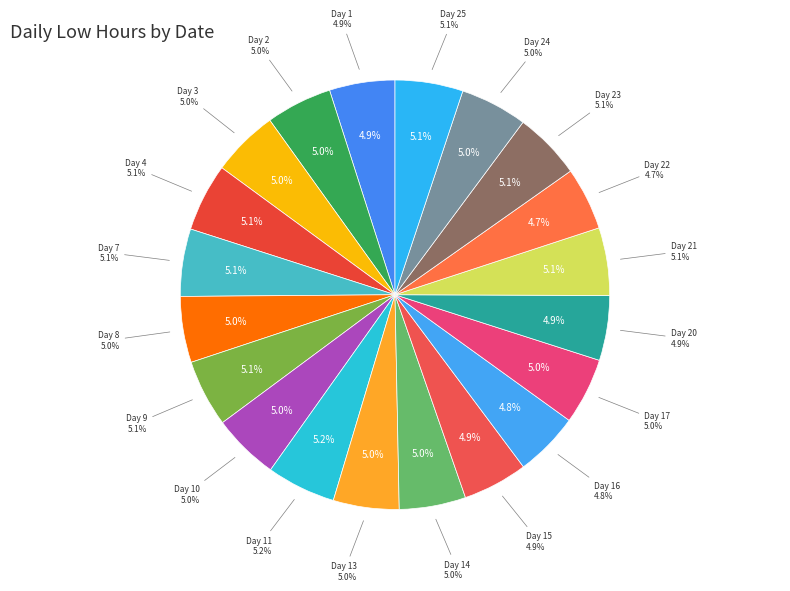

Is there a majority slice in this chart?

No